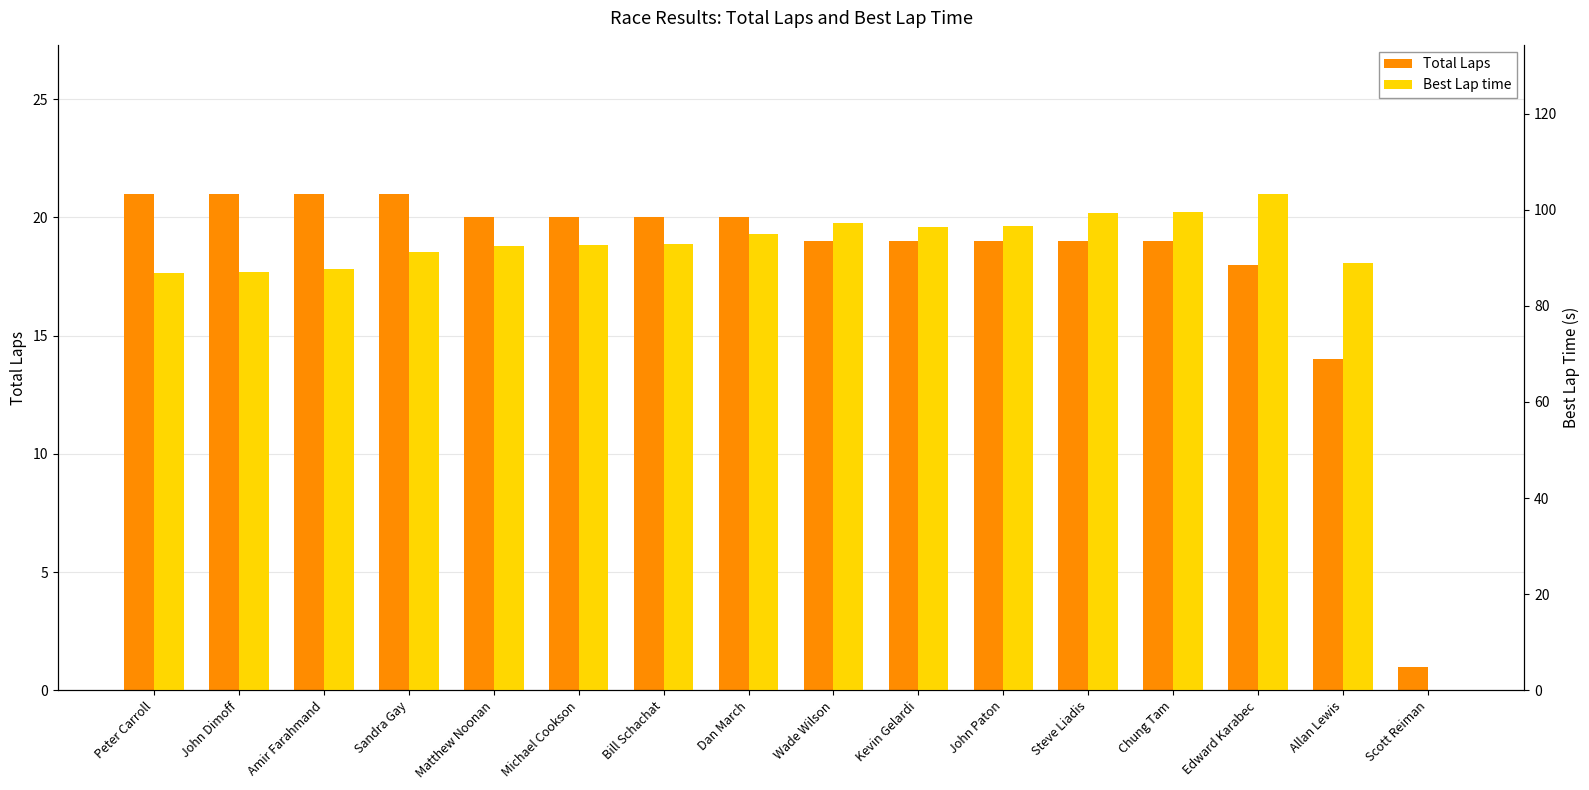

How many groups of bars are there?

16